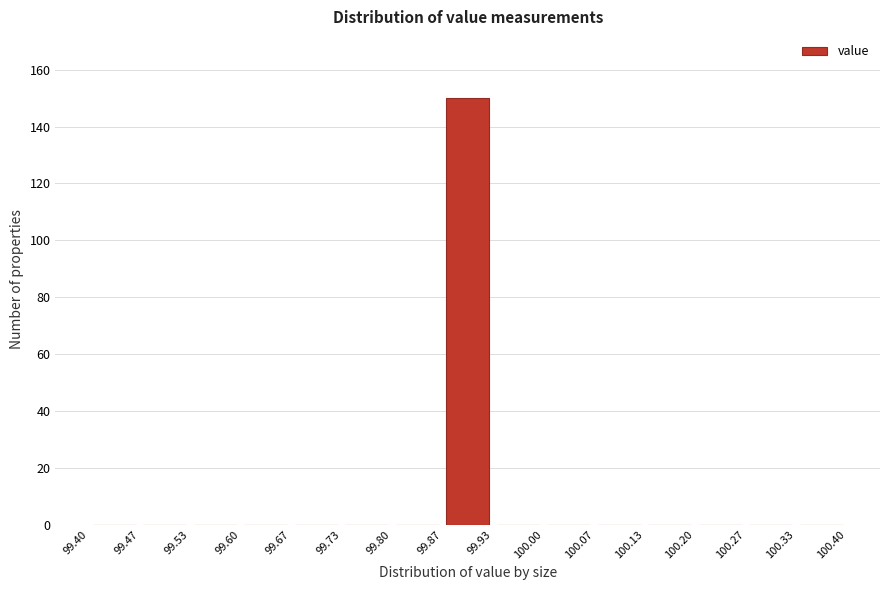

Reading left to right, transcribe this chart: for each bar, give the range it covers on the x-axis and its height. The values are not printed on the chart, so give them approximately, as read against the axis.

99.40 to 99.47: 0
99.47 to 99.53: 0
99.53 to 99.60: 0
99.60 to 99.67: 0
99.67 to 99.73: 0
99.73 to 99.80: 0
99.80 to 99.87: 0
99.87 to 99.93: 150
99.93 to 100.00: 0
100.00 to 100.07: 0
100.07 to 100.13: 0
100.13 to 100.20: 0
100.20 to 100.27: 0
100.27 to 100.33: 0
100.33 to 100.40: 0